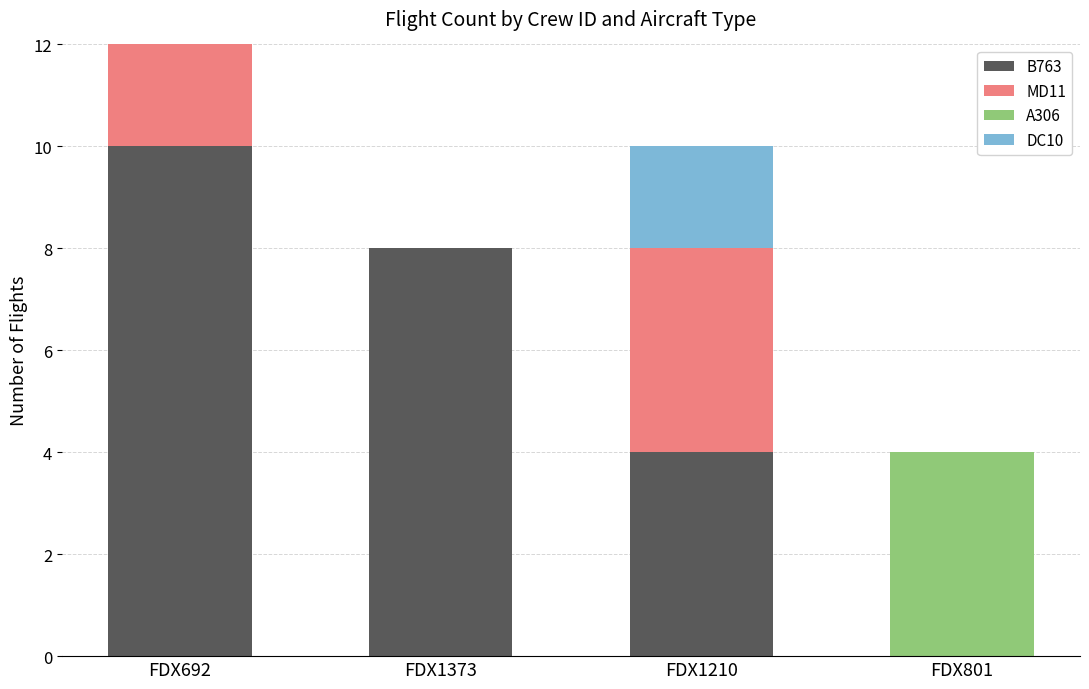

True or false: B763 has a value of 1 at FDX1210.

False